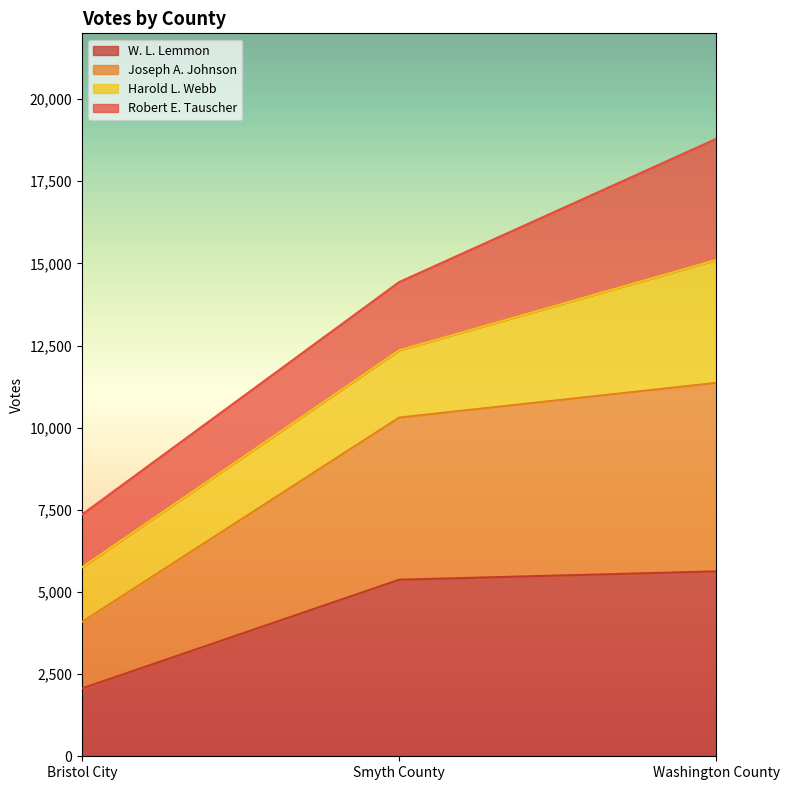

Is it true that Joseph A. Johnson equals 10307 at Smyth County?

True